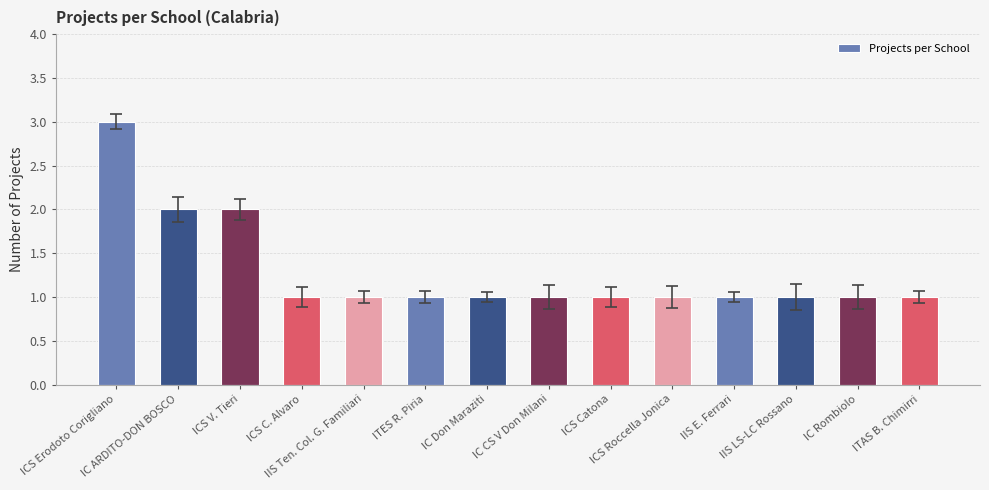

Count the values in the range 1 to 2.

13